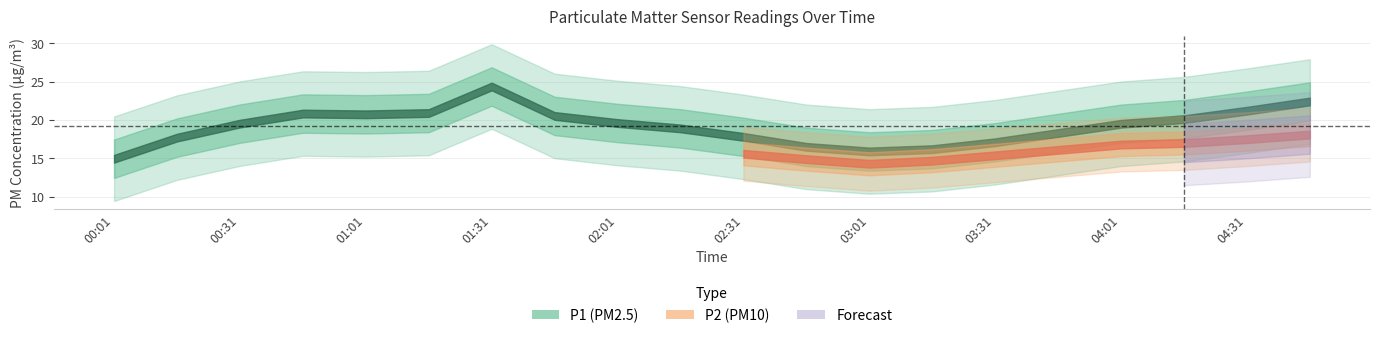

Which label corresponds to the largest value in the chart?

01:31